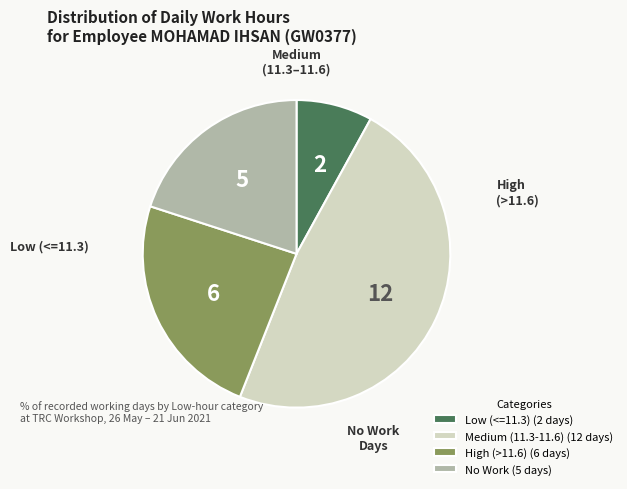

Which slice is the largest?

Medium (11.3-11.6) (12 days)